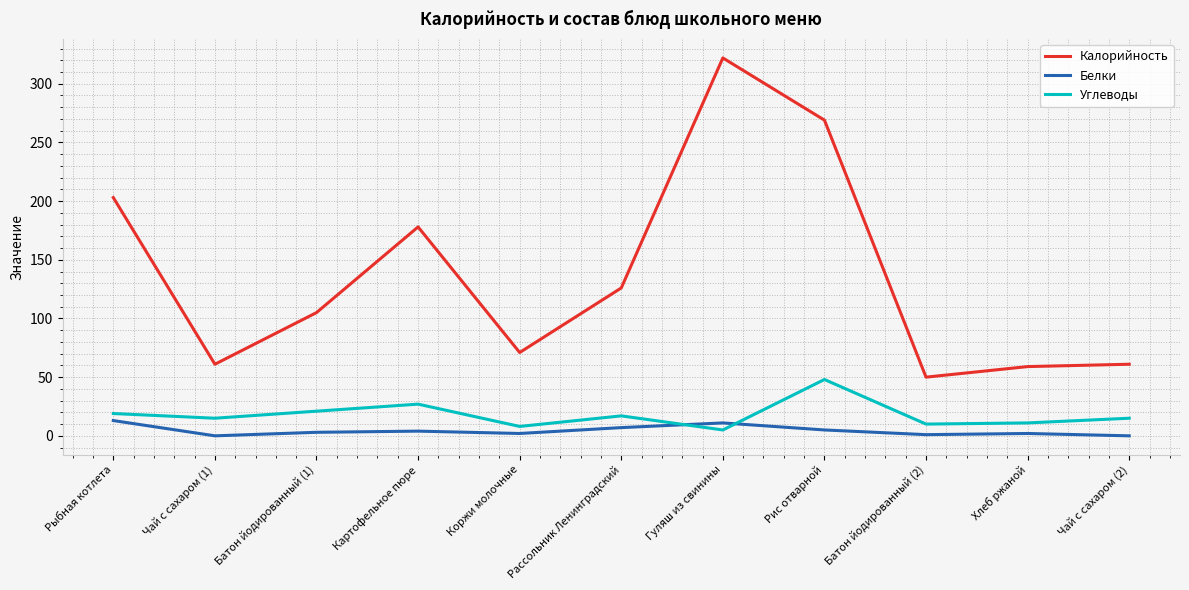

Is it true that Углеводы equals 48 at Рис отварной?

True